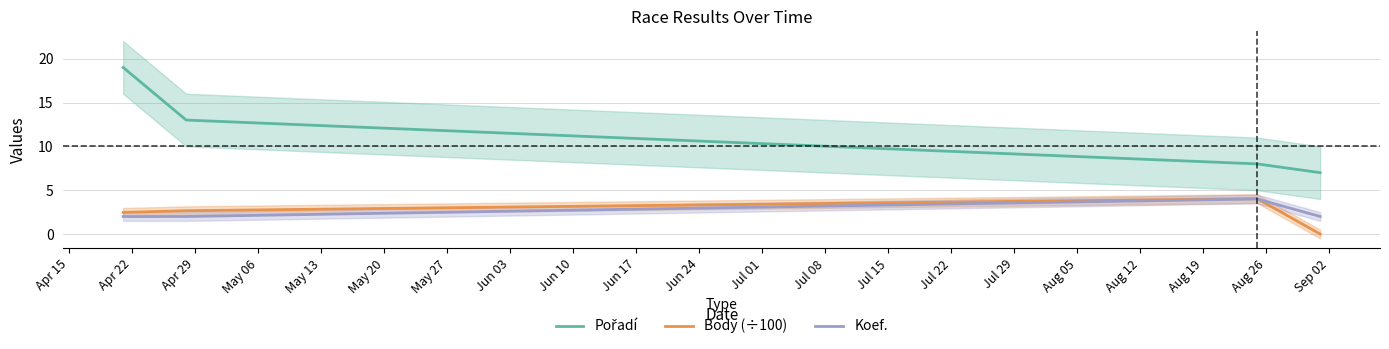

What is the highest value of the Body (÷100) series?

4.0